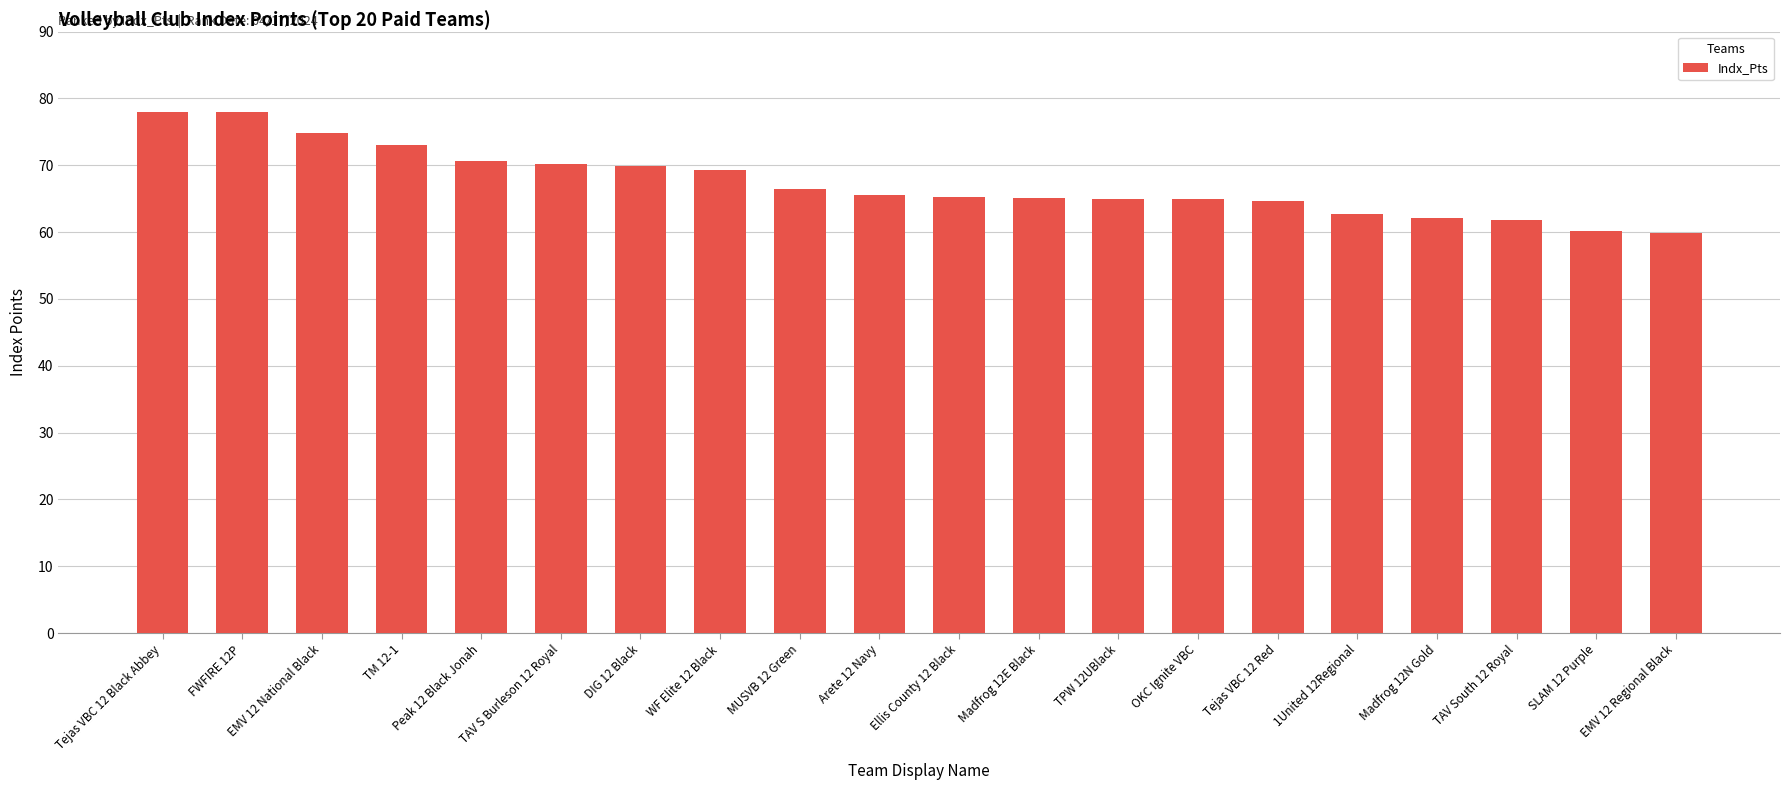

Is it true that the value at OKC Ignite VBC is 104.9?

False